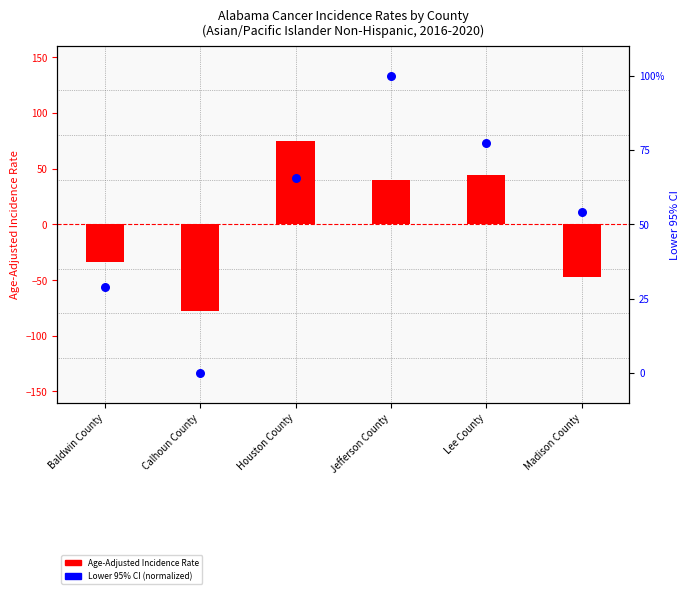

Which series has the largest total across all categories?

Lower 95% CI (normalized)